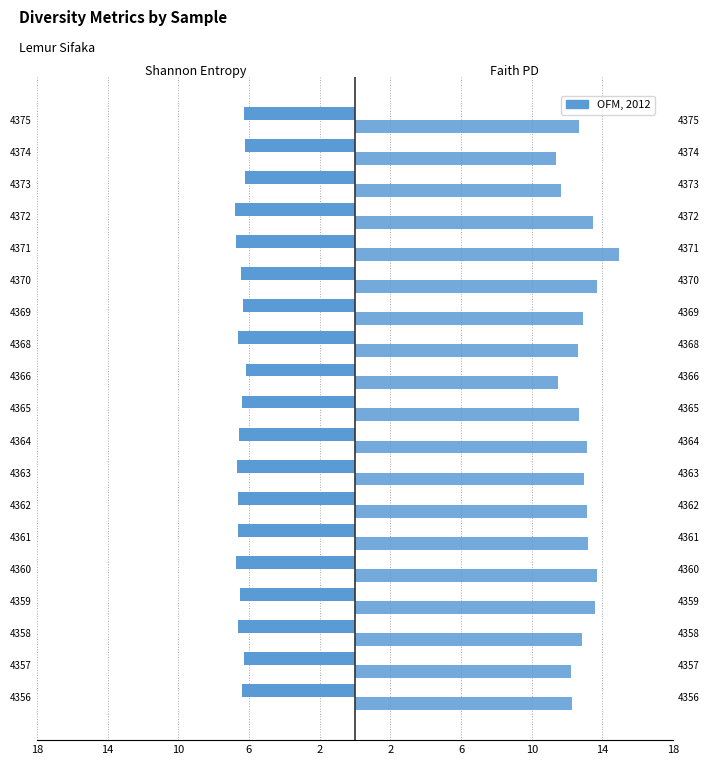

What is the sum of all shannon_entropy values?

-123.2